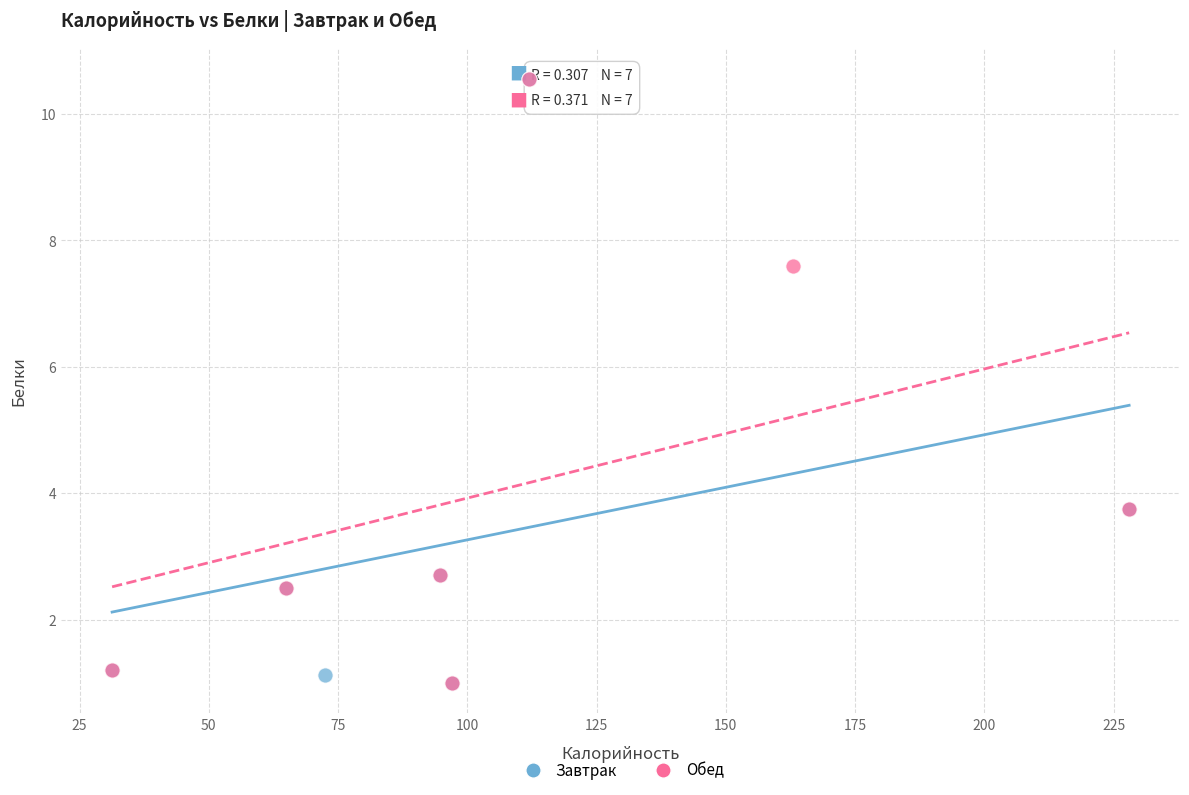

What are all the series names shown in the legend?

Завтрак, Обед